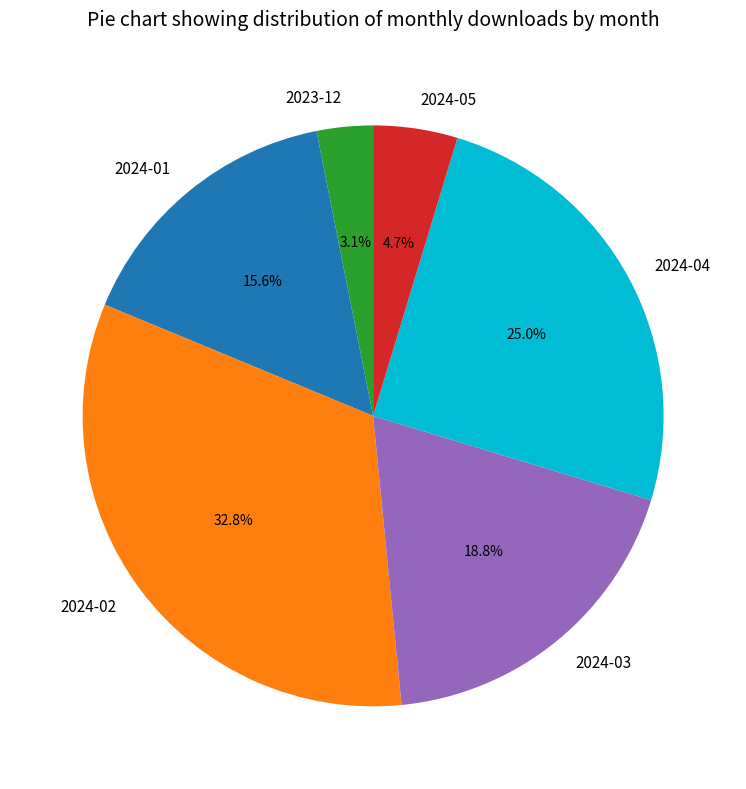

To the nearest percent, what percentage of the pie is 2023-12?

3%